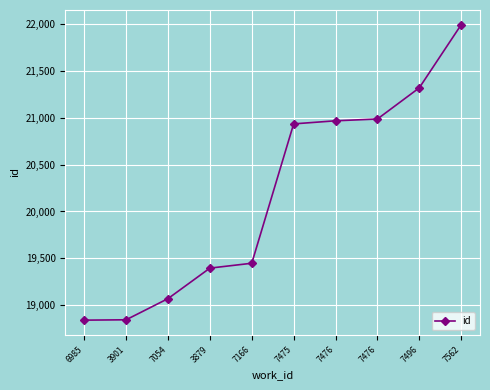

Reading right to left, transcribe all the data shown in this chart.

7562=21995	7496=21321	7476=20988	7476=20969	7475=20936	7166=19447	3879=19395	7054=19069	3901=18843	6985=18839